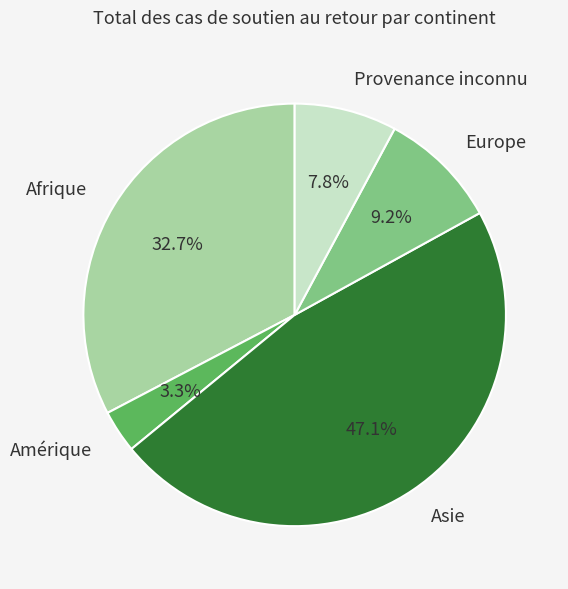

To the nearest percent, what is the combined percentage of Afrique and Asie?

80%